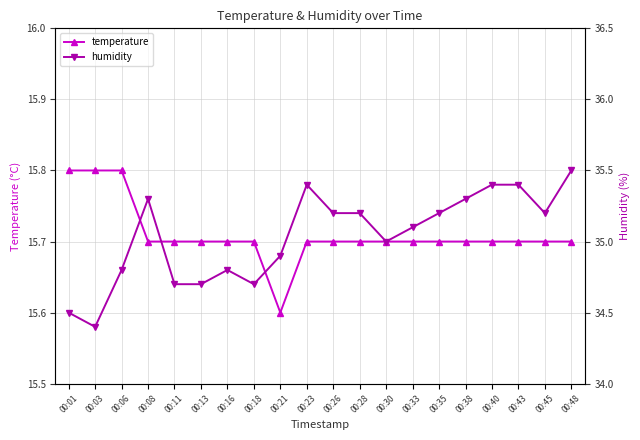

Where is the first local minimum for temperature?

00:21